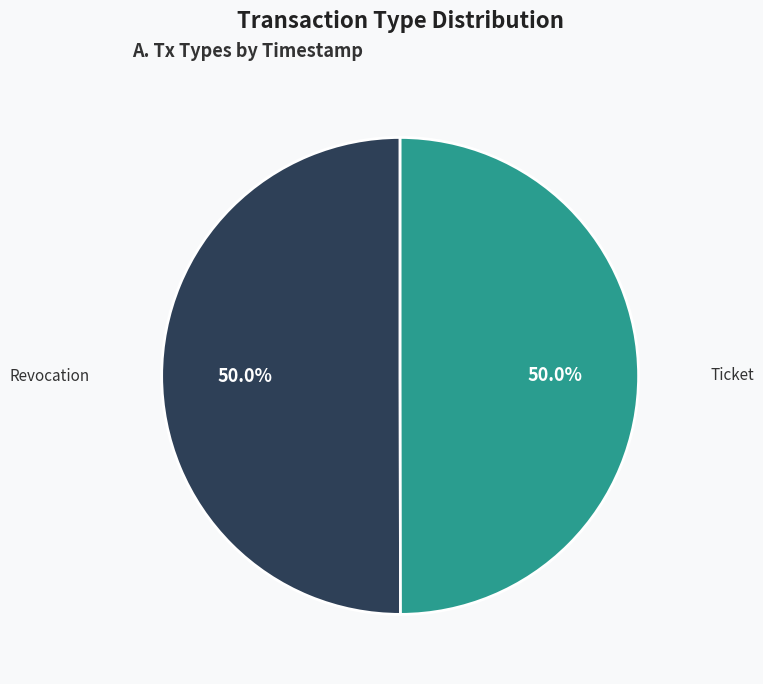

True or false: Ticket accounts for 50% of the total.

True